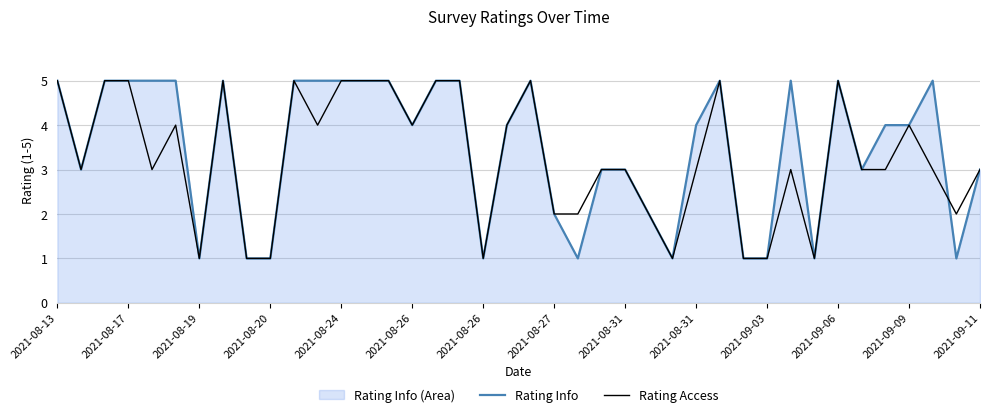

What is the difference between the Rating Access values at 22 and 28?

3